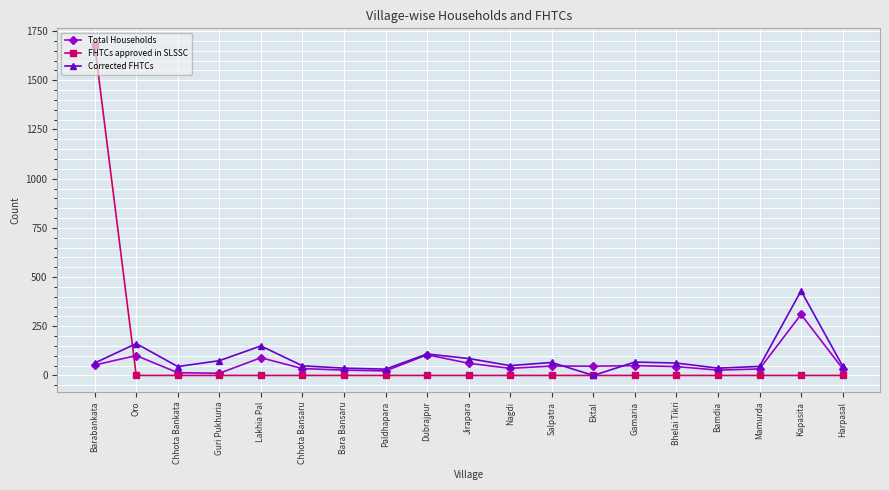

Does the chart display data point markers on the line(s)?

Yes